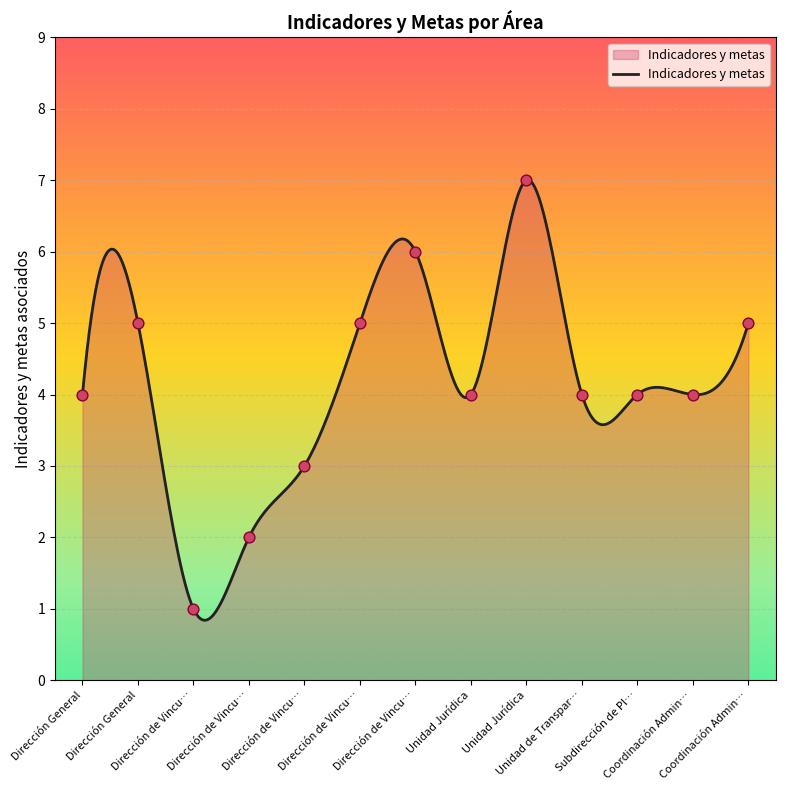

What is the maximum value for Indicadores y metas?

7.0